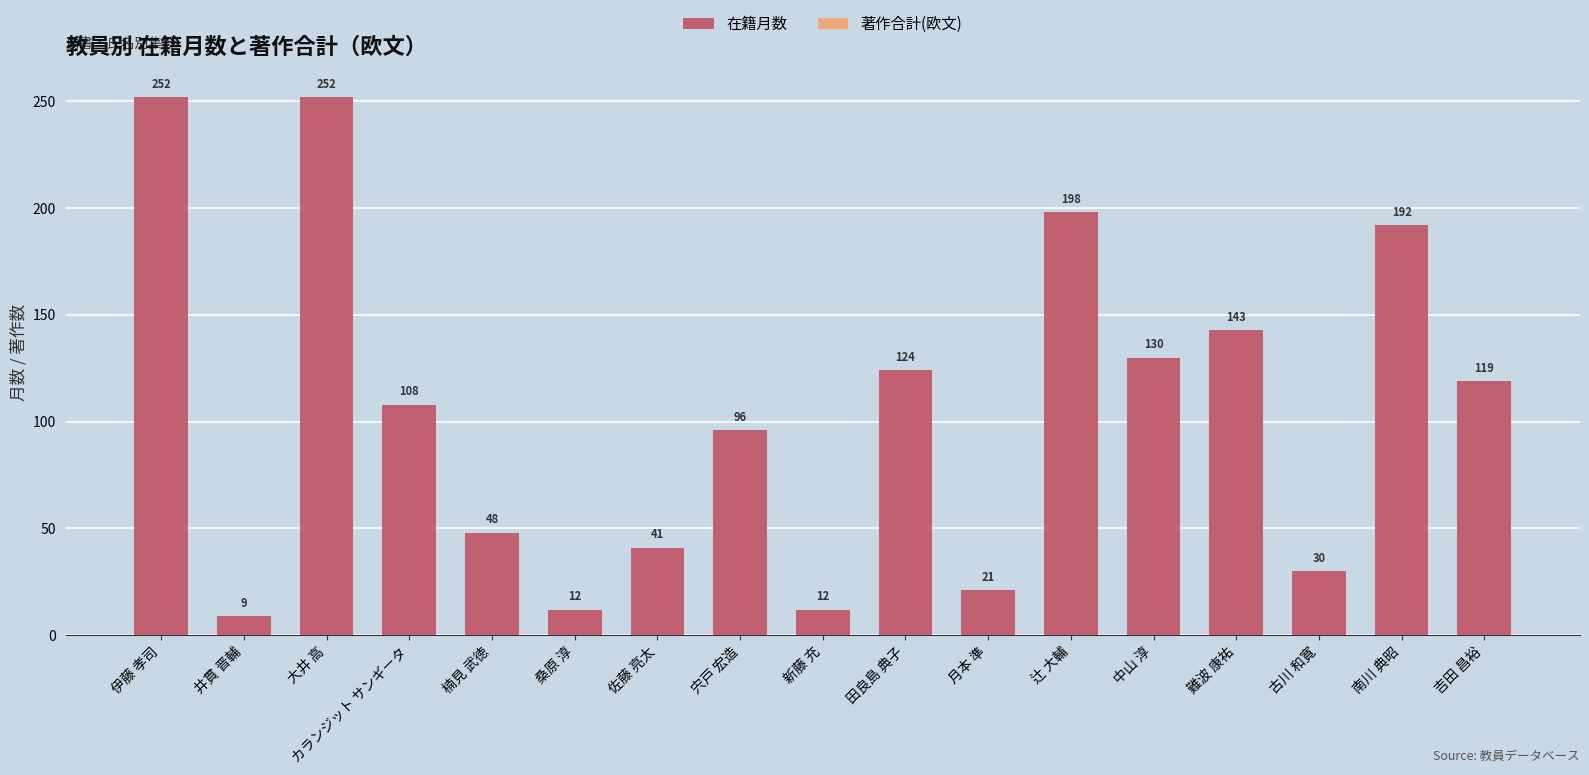

The chart shows a value of 124 at 田良島 典子. True or false?

True